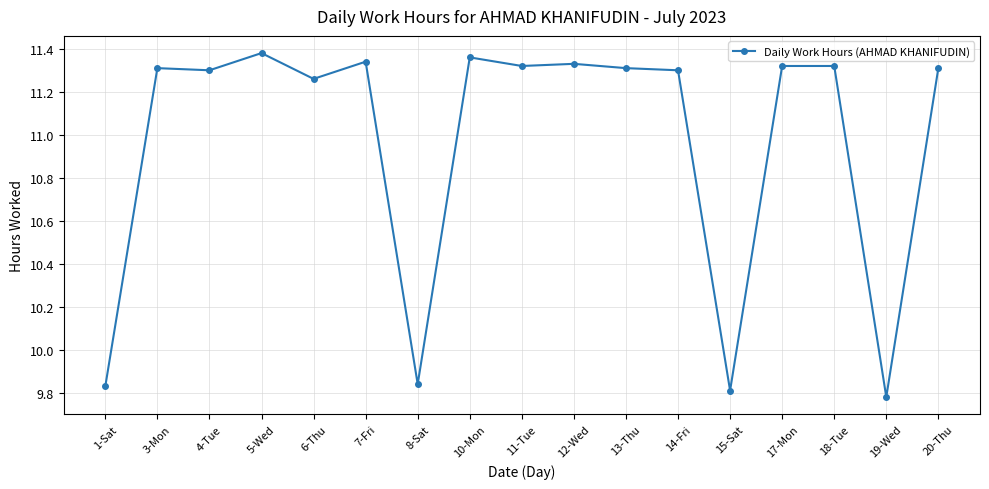

Is this an area chart (filled region under the line)?

No